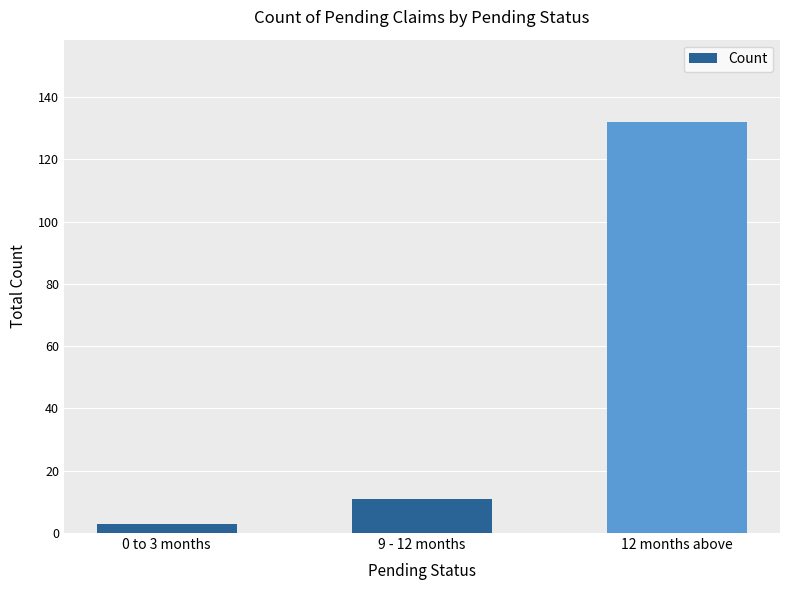

List the labels in order of value, smallest first.

0 to 3 months, 9 - 12 months, 12 months above